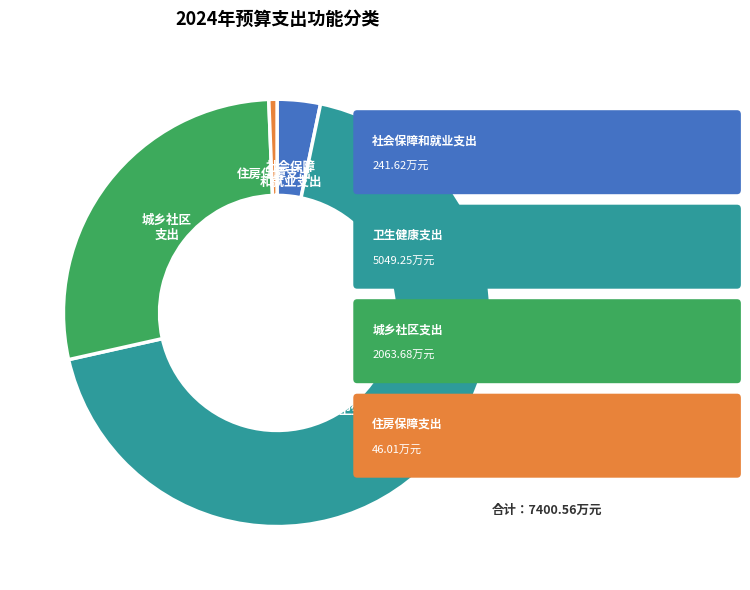

Is there any slice that represents more than half of the pie?

Yes